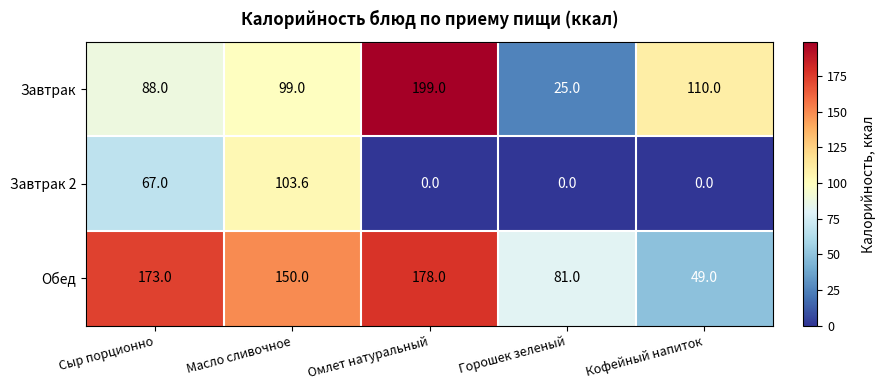

What is the greatest value displayed?

199.0